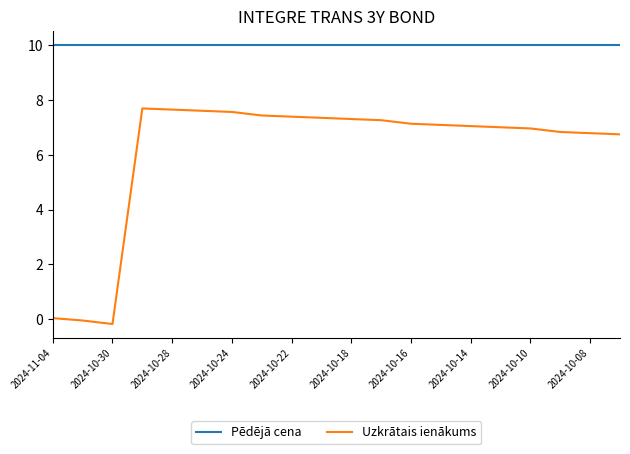

Rank the series by their maximum value, from highest to lowest.

Pēdējā cena, Uzkrātais ienākums